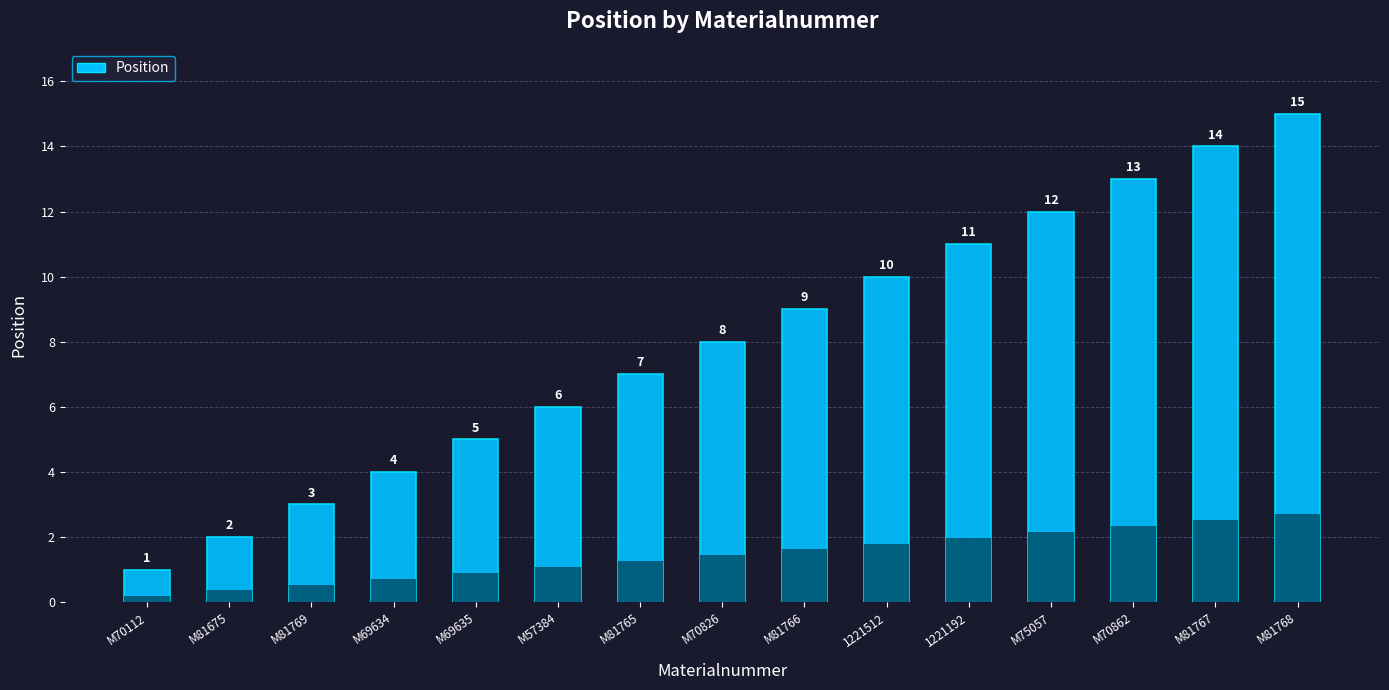

Reading left to right, transcribe all the data shown in this chart.

1	2	3	4	5	6	7	8	9	10	11	12	13	14	15